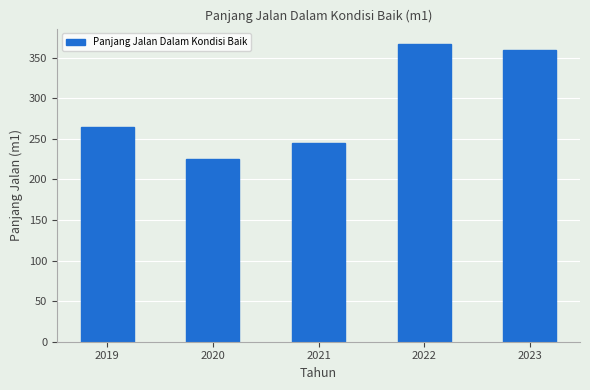

What is the difference between the maximum and minimum values?

141.9